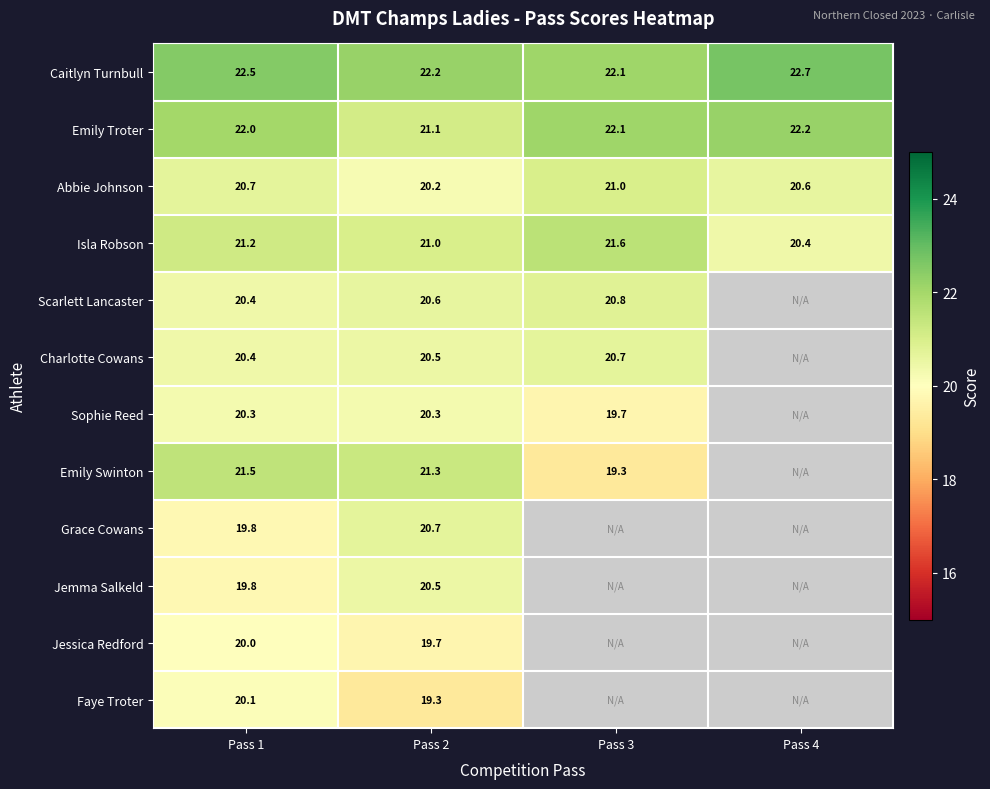

Count the number of categories in the chart.

4